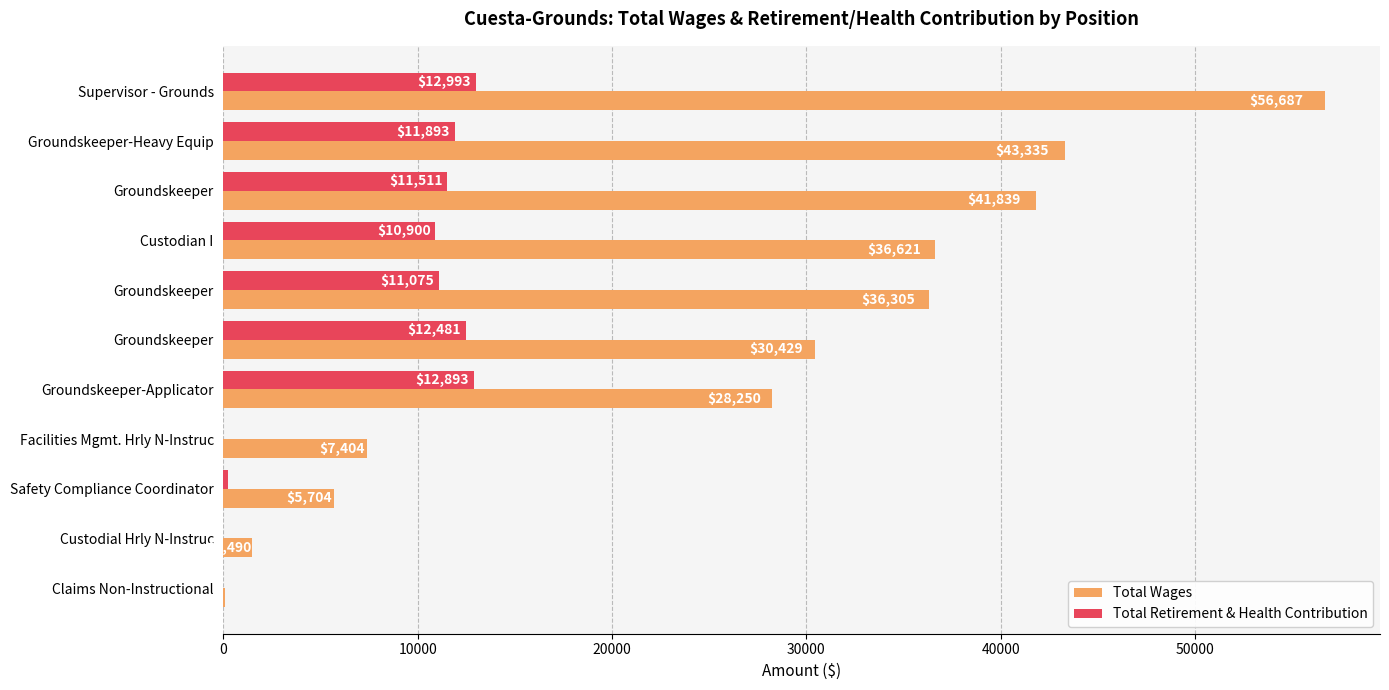

What are all the series names shown in the legend?

Total Wages, Total Retirement & Health Contribution